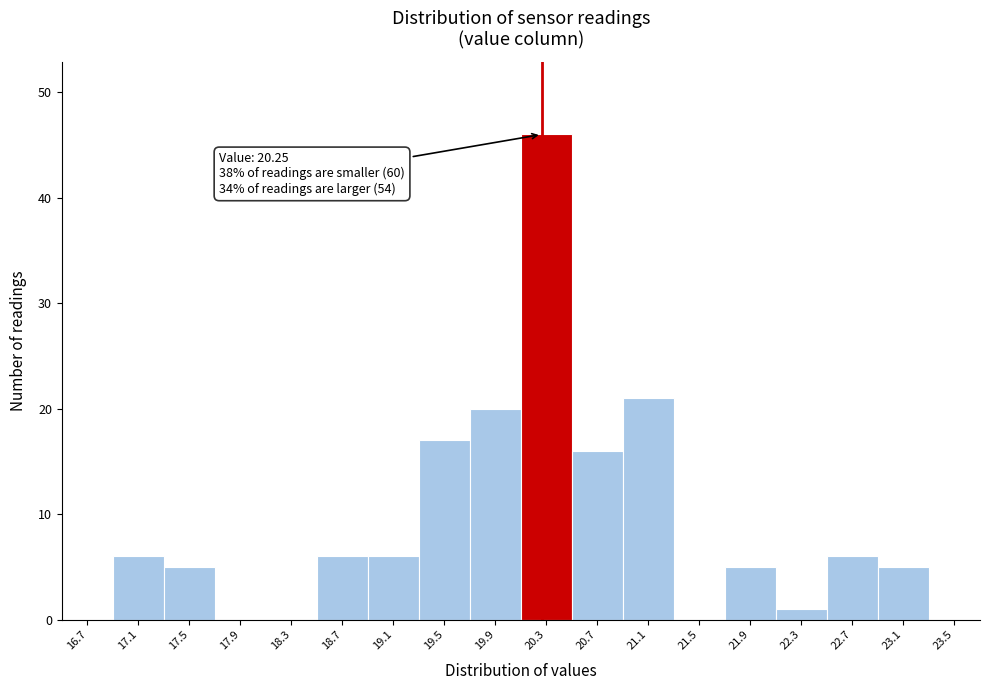

Over which range of the x-axis is the bar tallest?

20.10 to 20.50